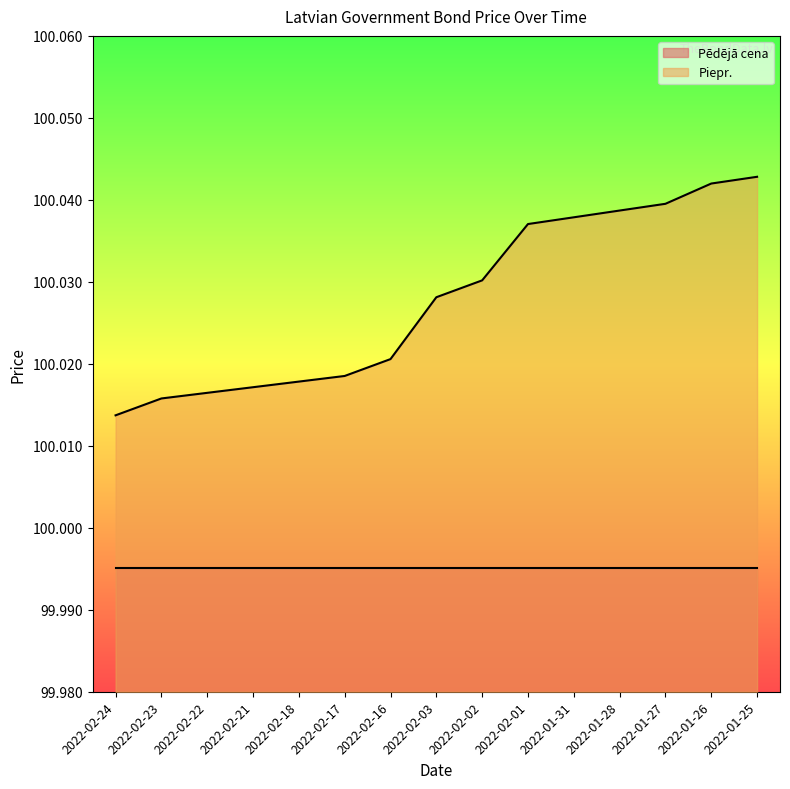

How many values are between 100 and 101?

15